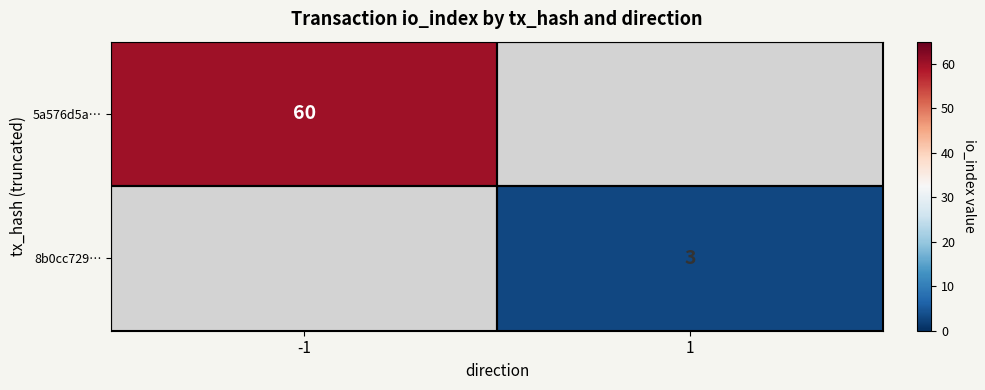

The value of 5a576d5a… at -1 is 13. True or false?

False